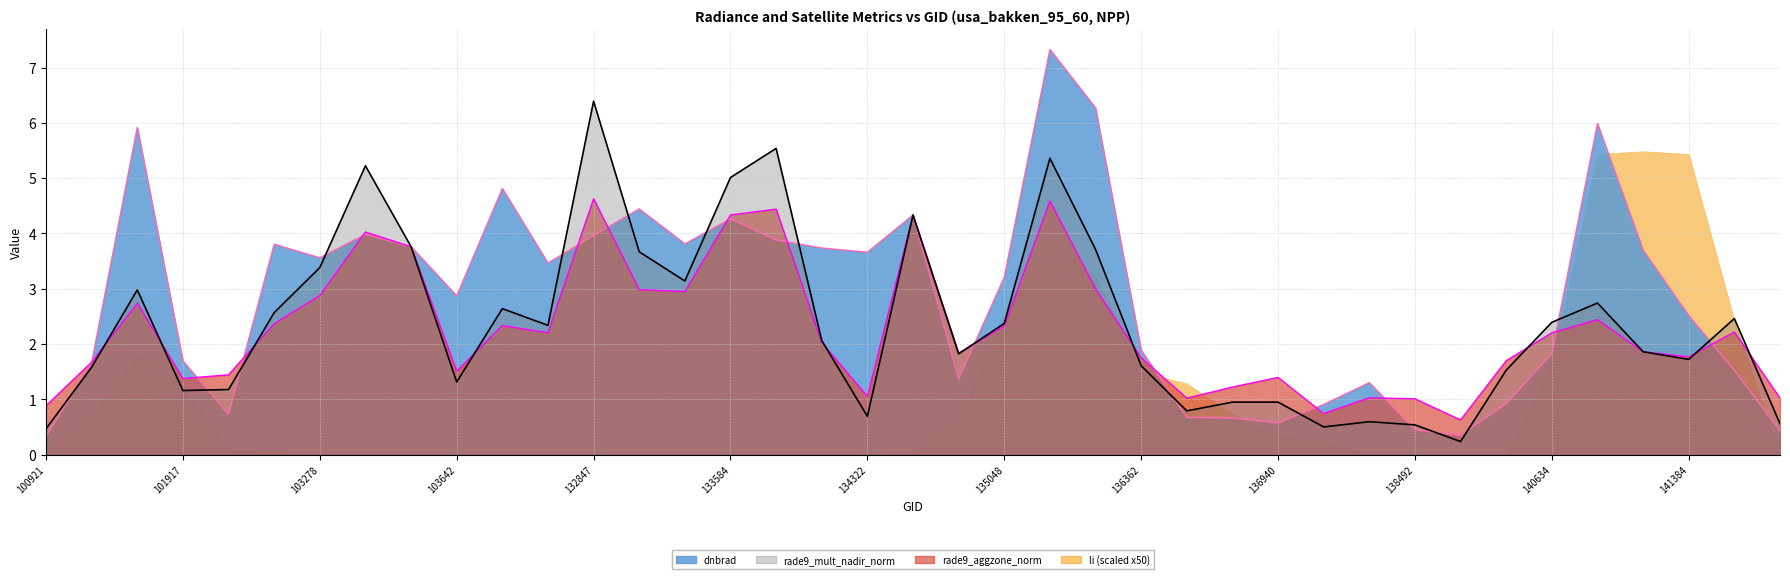

List the series in order of their peak value, highest first.

dnbrad, rade9_mult_nadir_norm, li (scaled x50), rade9_aggzone_norm